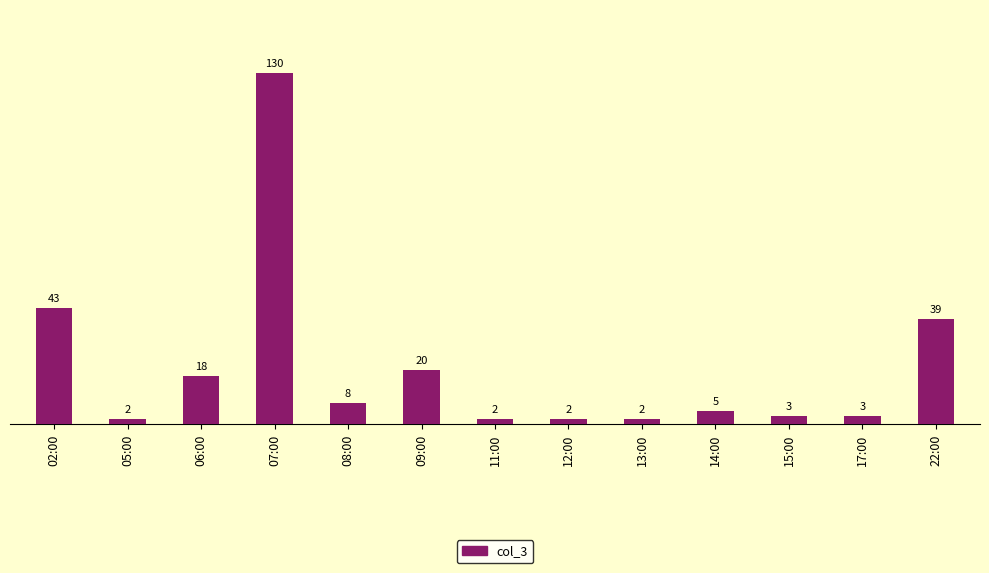

How many values are below 5?

6